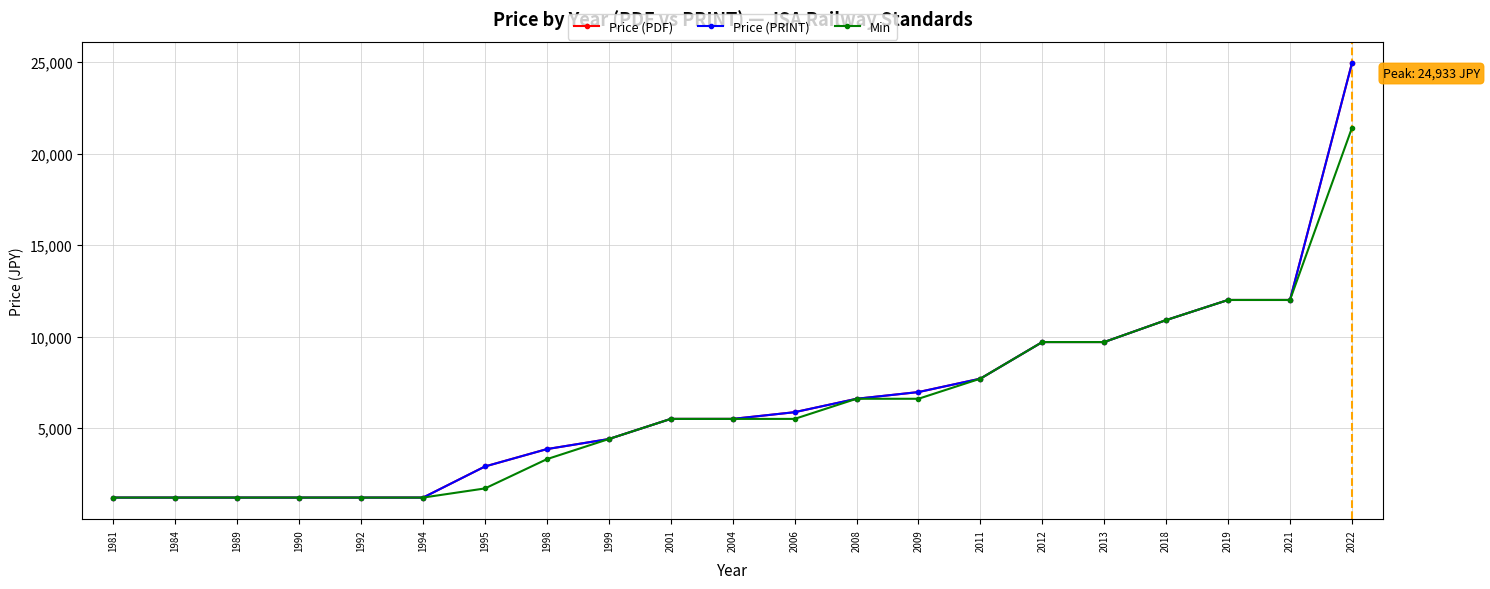

What is the value of the Min point at the 10th from the left?

5500.0